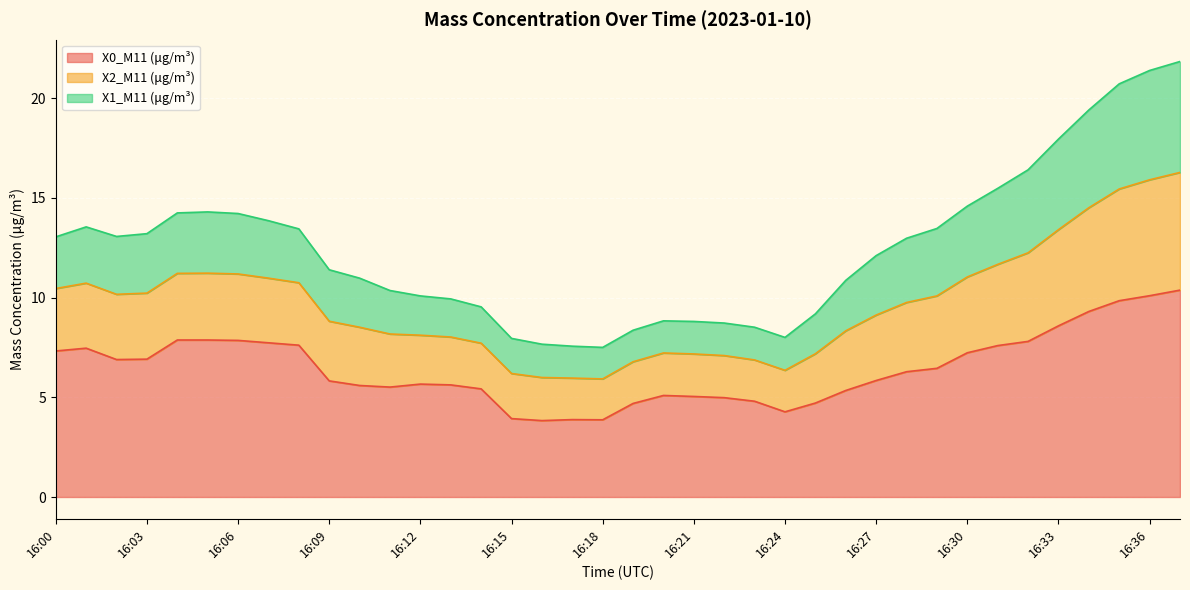

How many interior local valleys does the X0_M11 (μg/m³) series have?

5